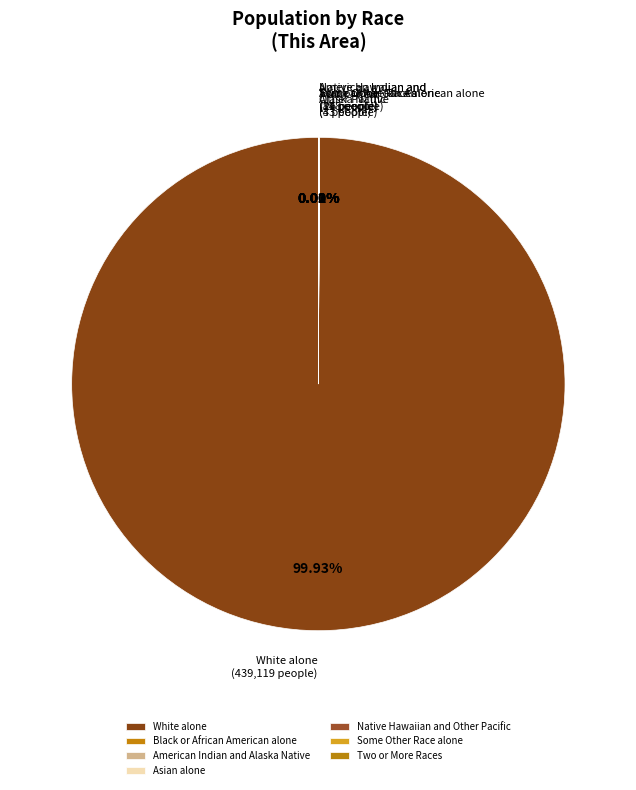

How many slices are in this pie chart?

7